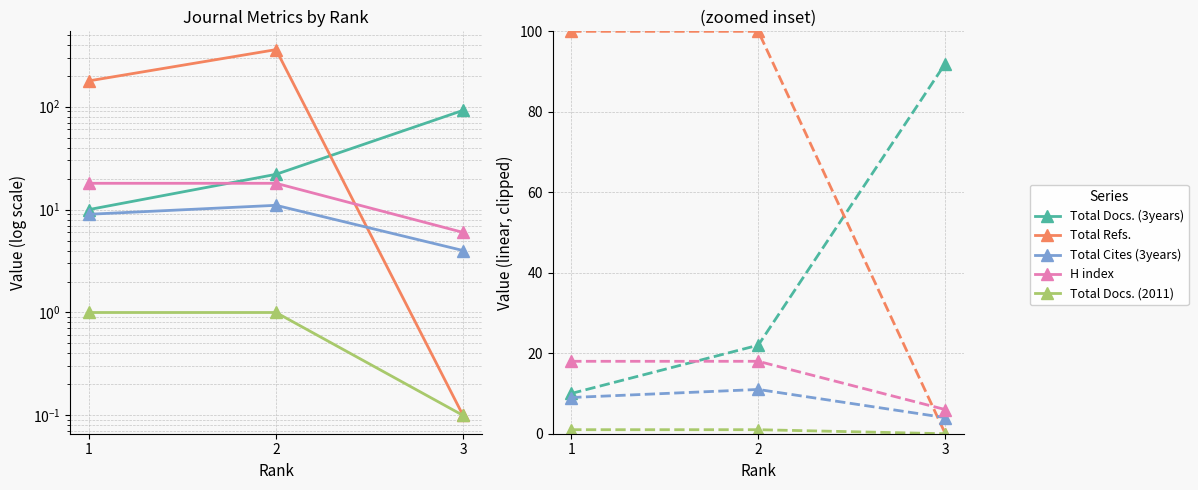

At 1, list the series in order from largest to smallest.

Total Refs., H index, Total Docs. (3years), Total Cites (3years), Total Docs. (2011)